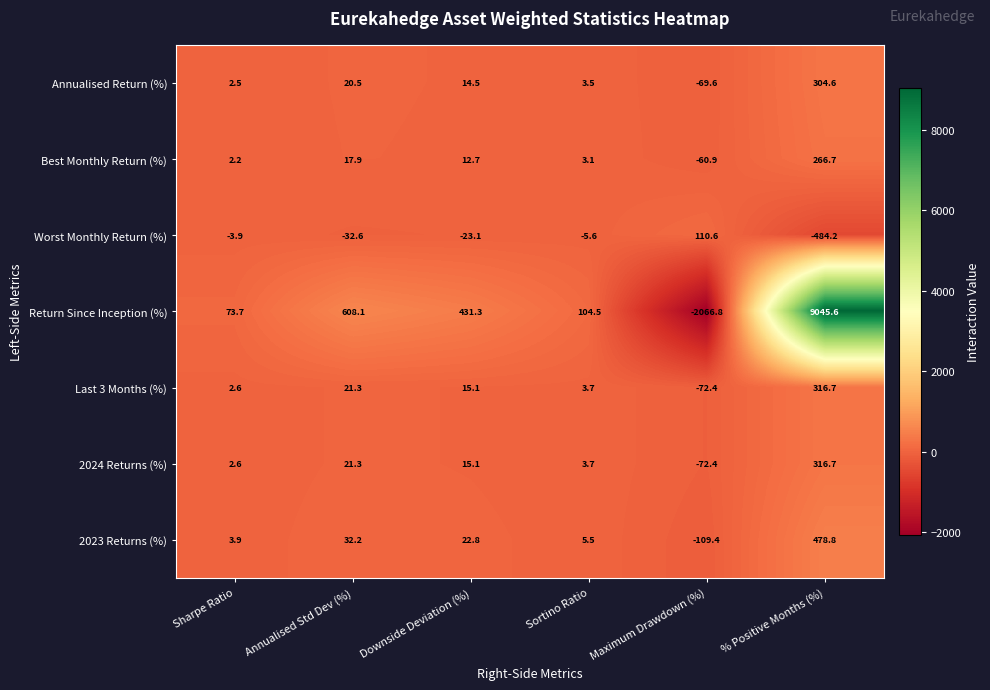

Which label corresponds to the smallest value in the chart?

Maximum Drawdown (%)